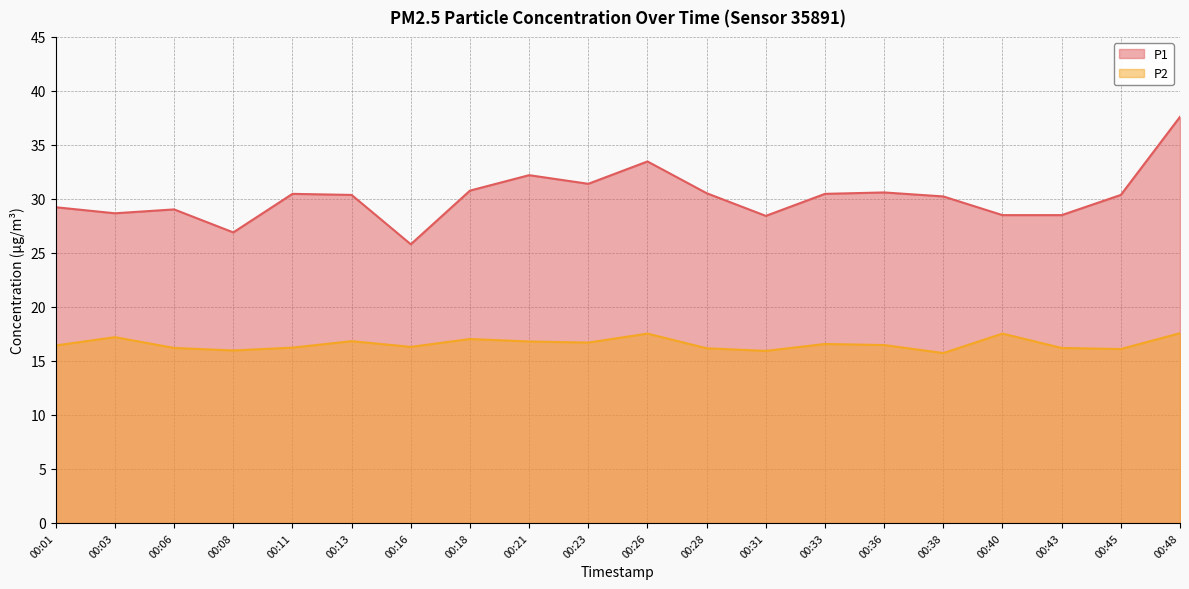

What is the total value across all series at 00:26?

51.0